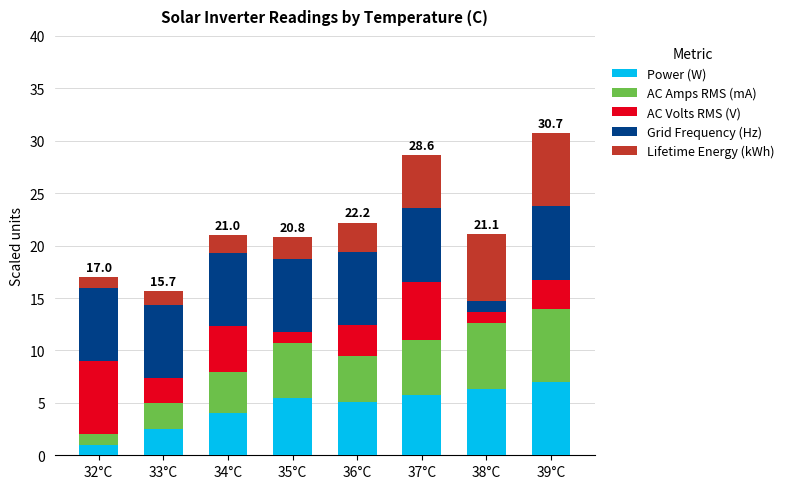

What is the minimum value for Power (W)?

1.0